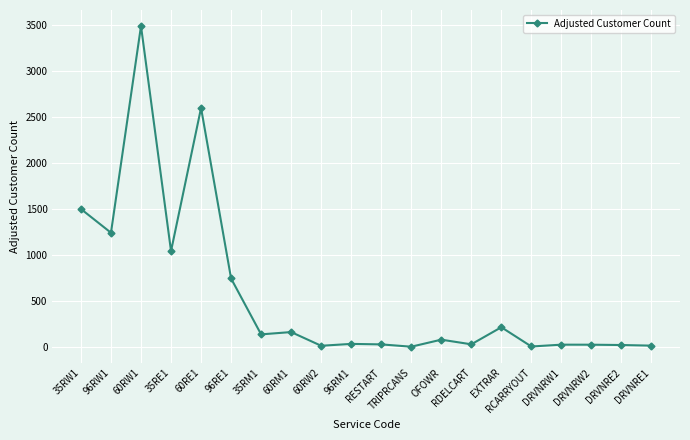

What is the label of the 5th point from the left?

60RE1